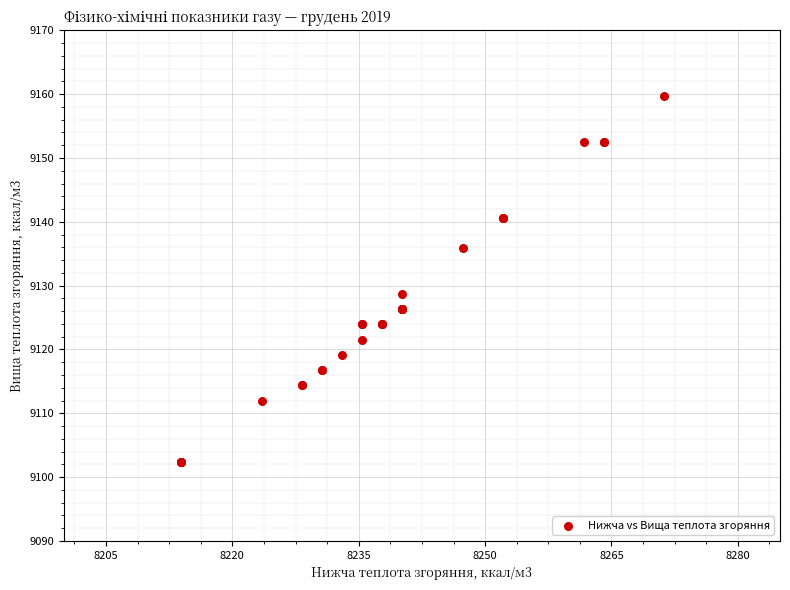

What Y value in the scatter plot is closest to 9131?

9128.7